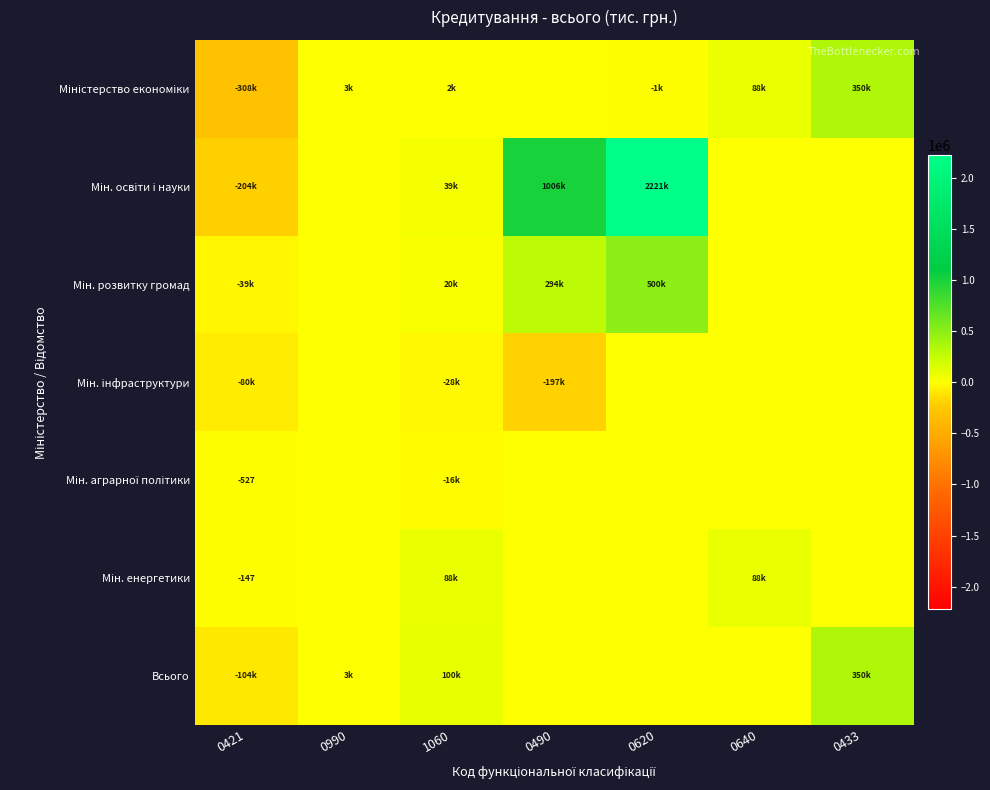

What is the spread (max minus min) of values at 0433?

350000.0